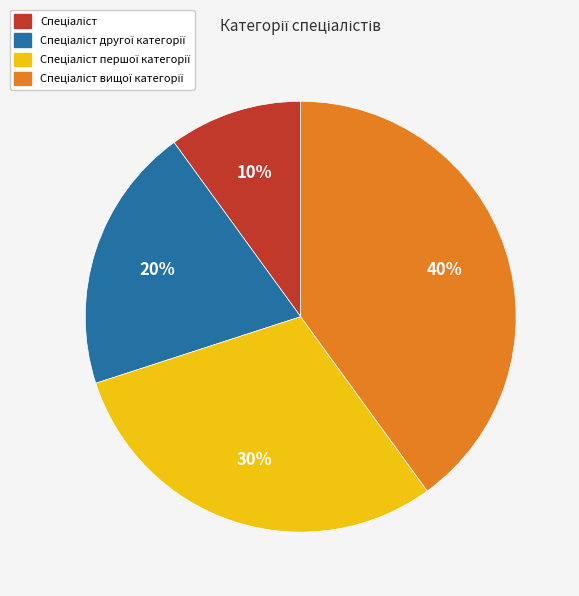

To the nearest percent, what is the average slice percentage?

25%